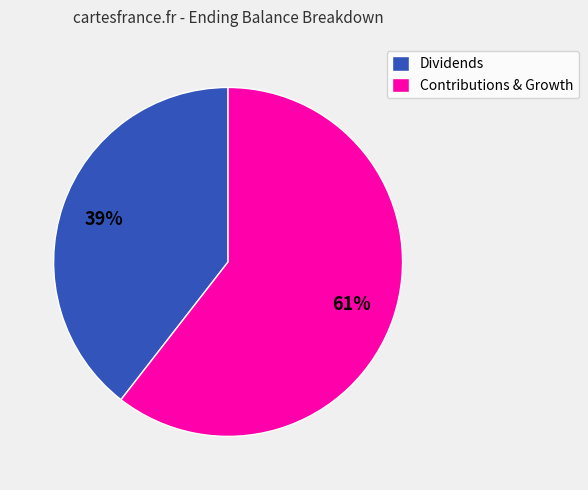

To the nearest percent, what portion does Dividends represent?

39%